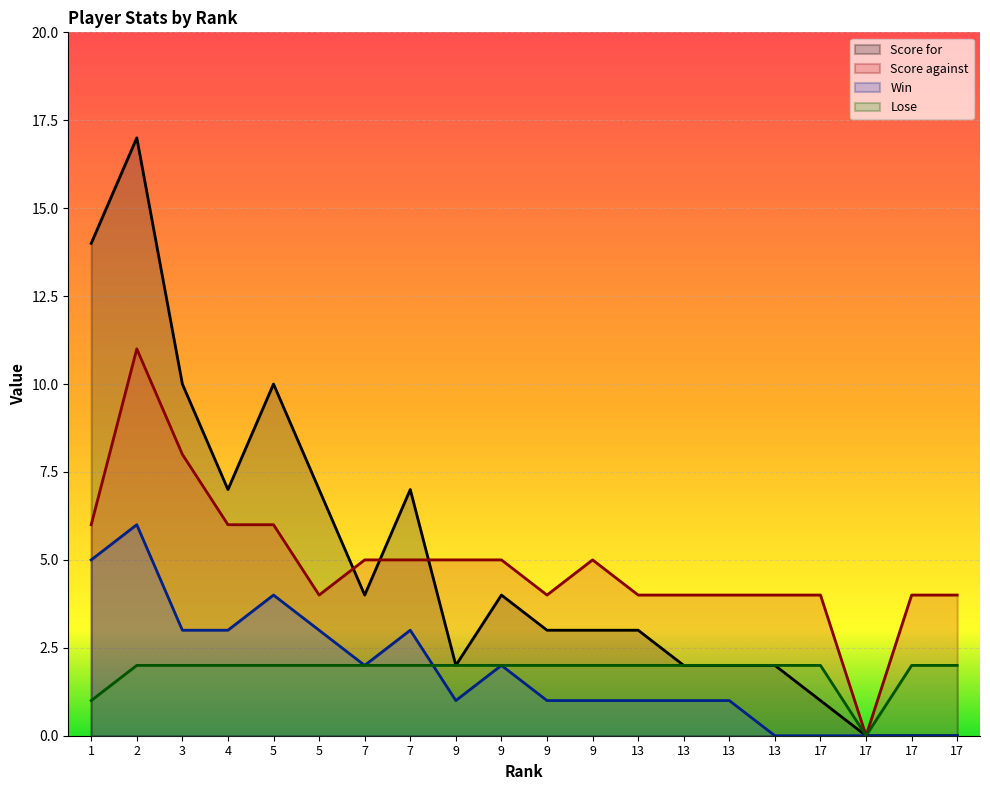

How many categories are shown in the chart?

20